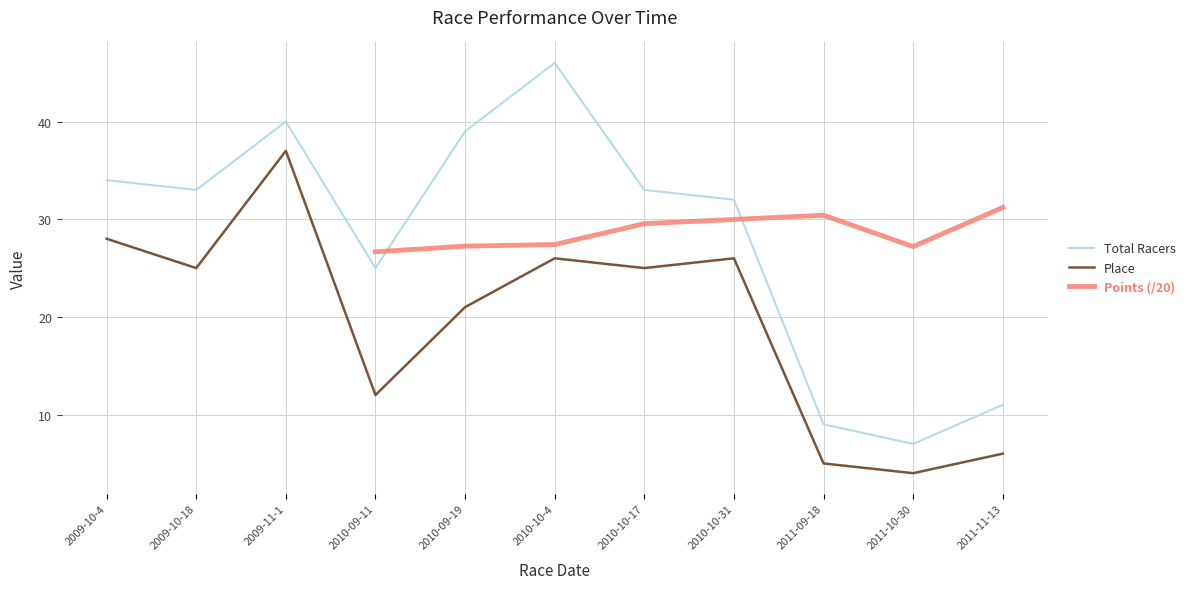

How many values in Points (/20) are above zero?

8